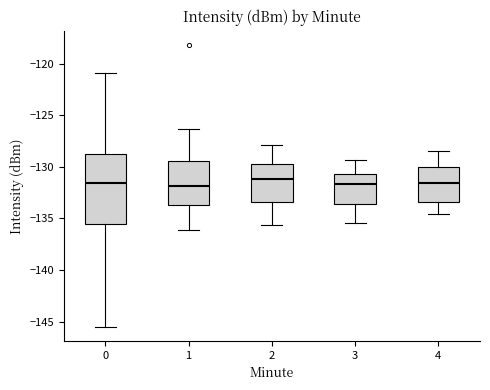

Comparing the boxes themselves (not the whiskers), which one is the tallest?

0